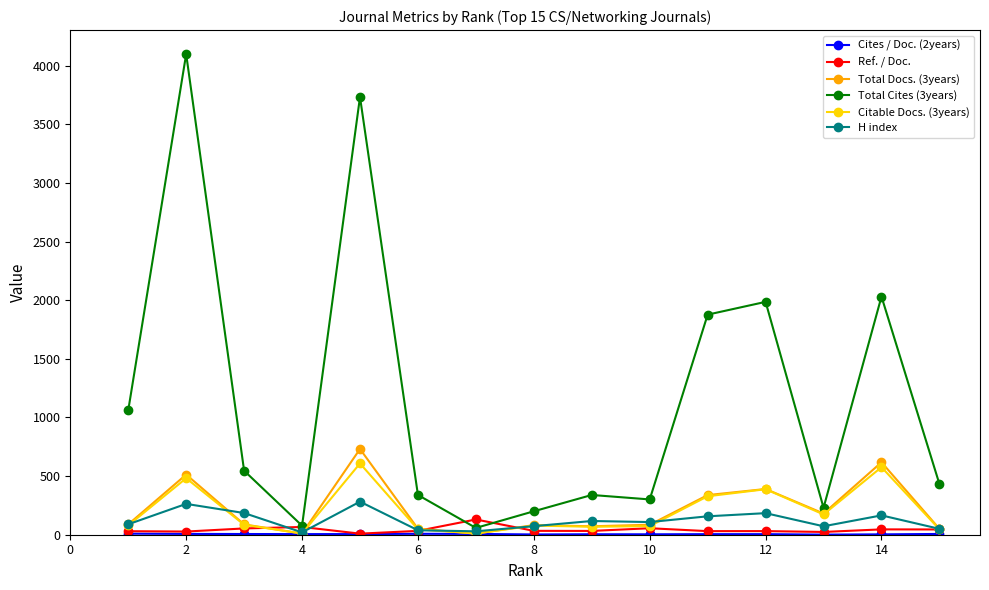

What is the value of the Citable Docs. (3years) point at the 14th from the left?

576.0